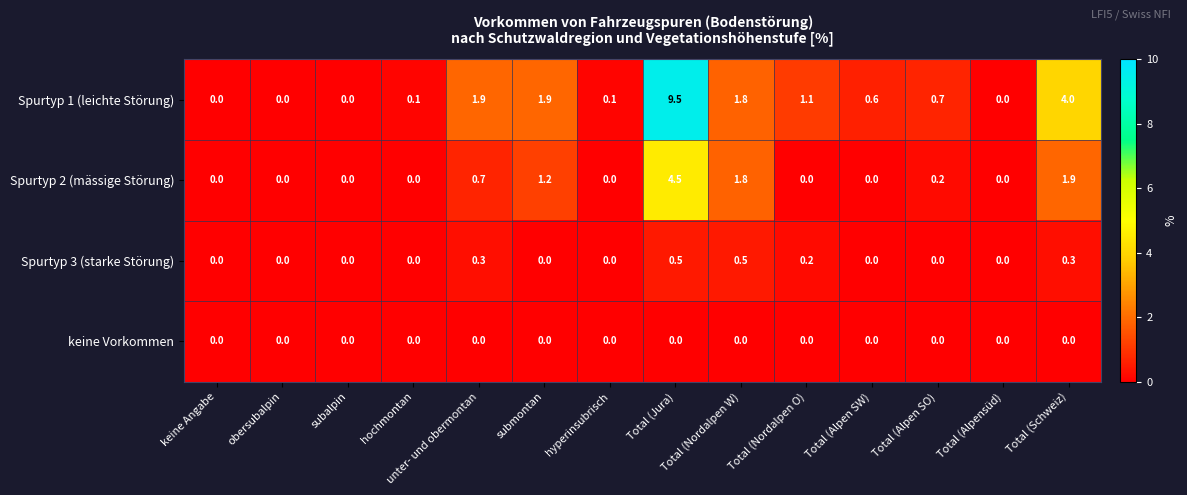

What is the greatest value displayed?

9.5